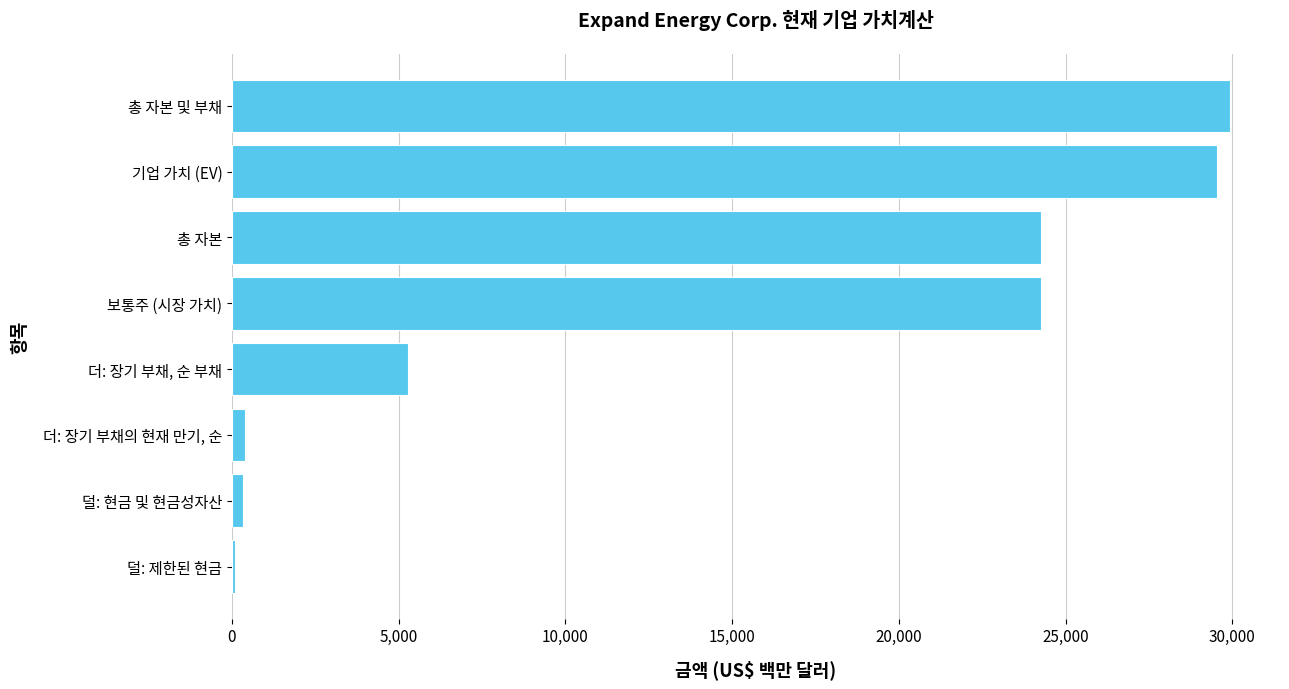

What is the maximum value shown in the chart?

29934